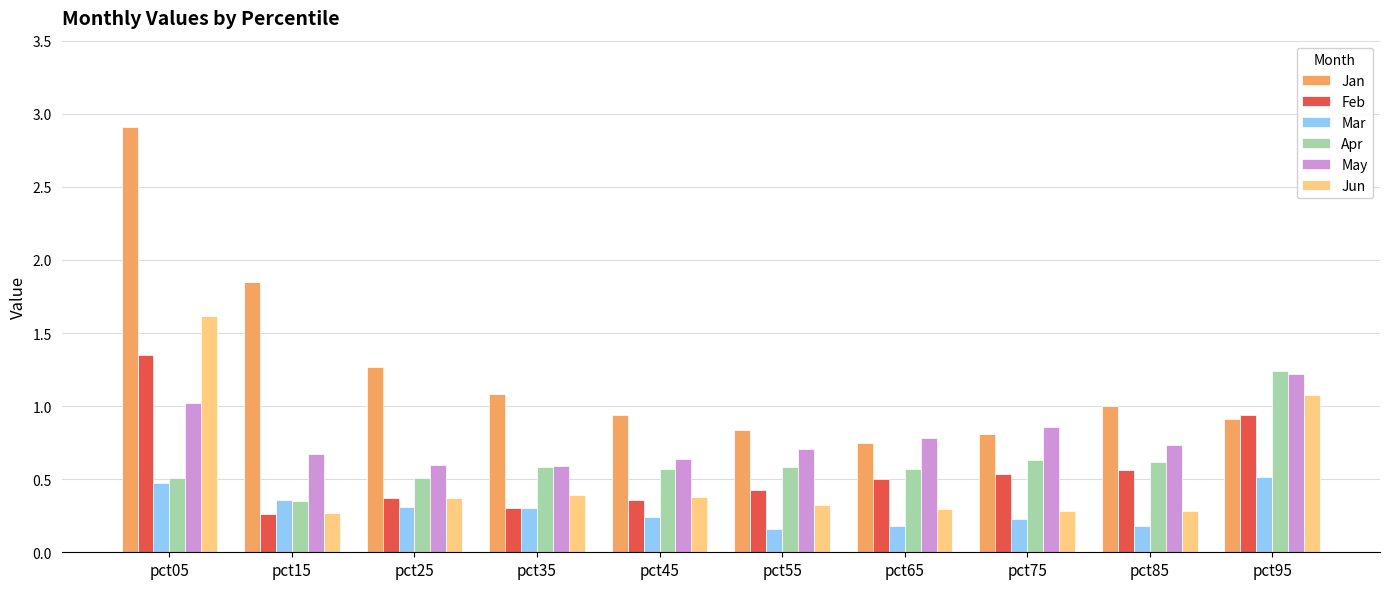

Which series has the largest range (max minus min)?

Jan